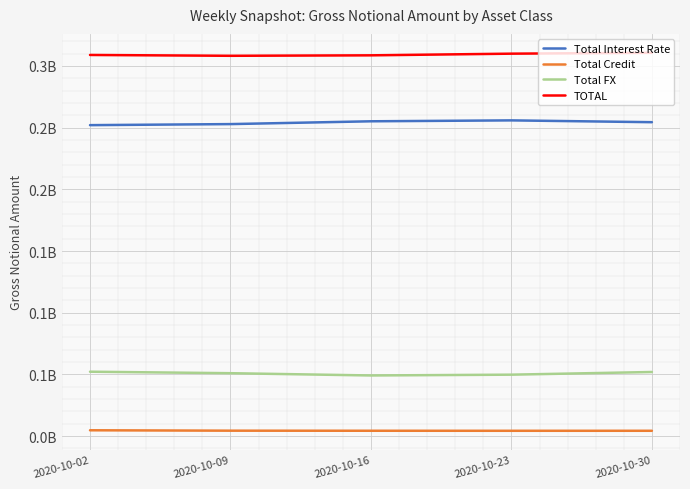

Where is the first local minimum for Total FX?

2020-10-16